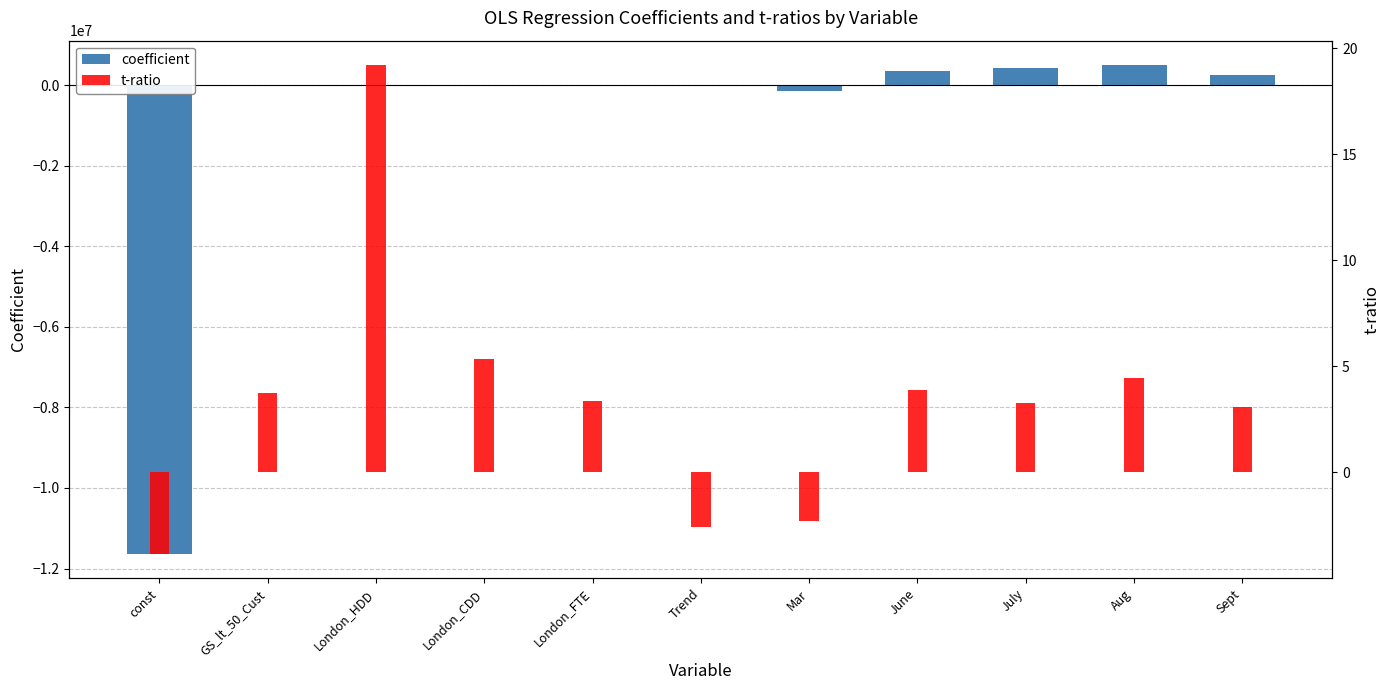

What are all the series names shown in the legend?

coefficient, t-ratio